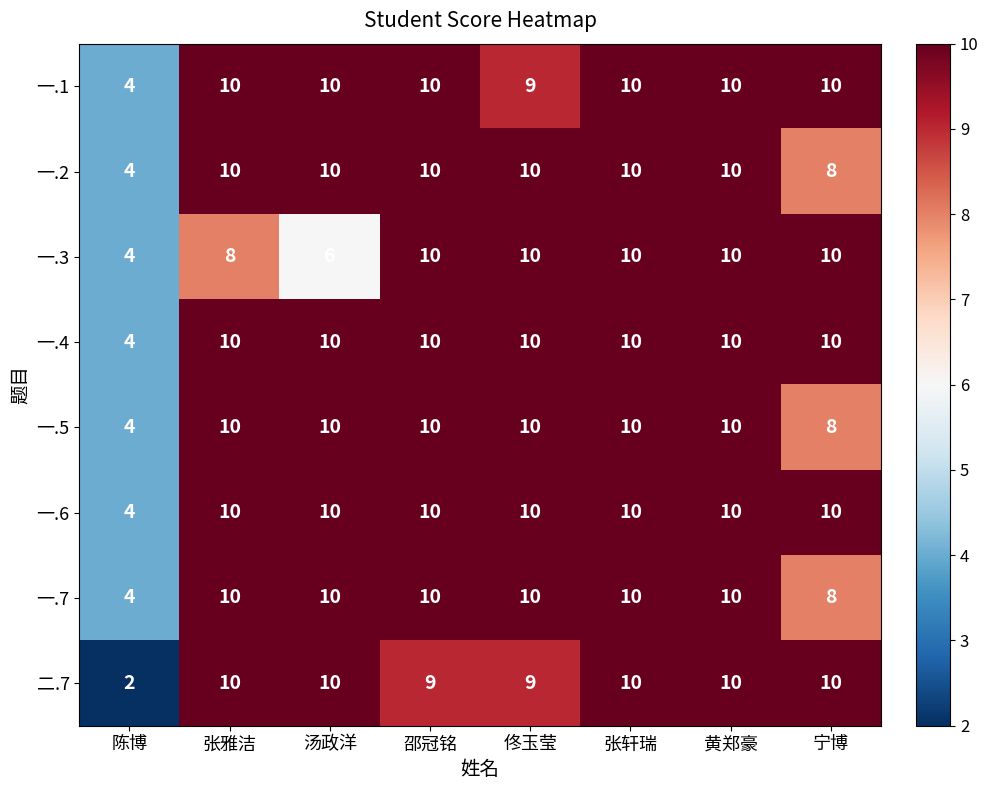

The 一.1 series shows 15 at 张轩瑞. True or false?

False